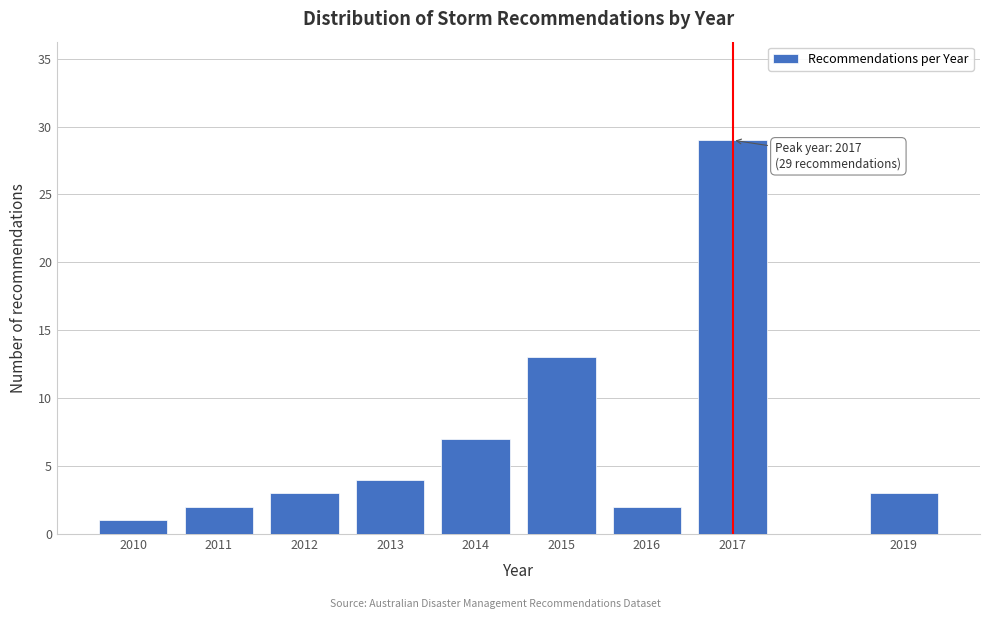

Reading right to left, extract all data points from this chart.

3	29	2	13	7	4	3	2	1